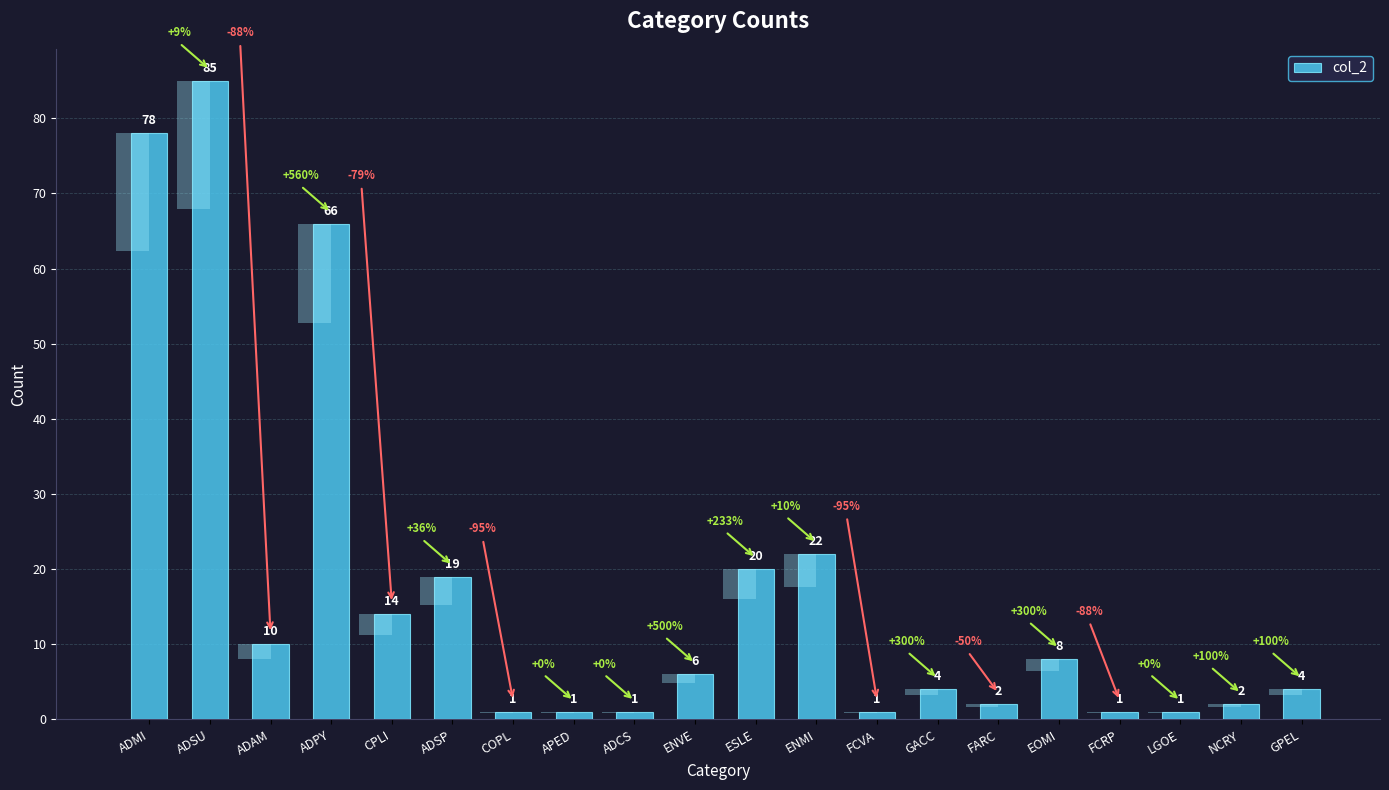

Where does the data first go above 6?

ADMI